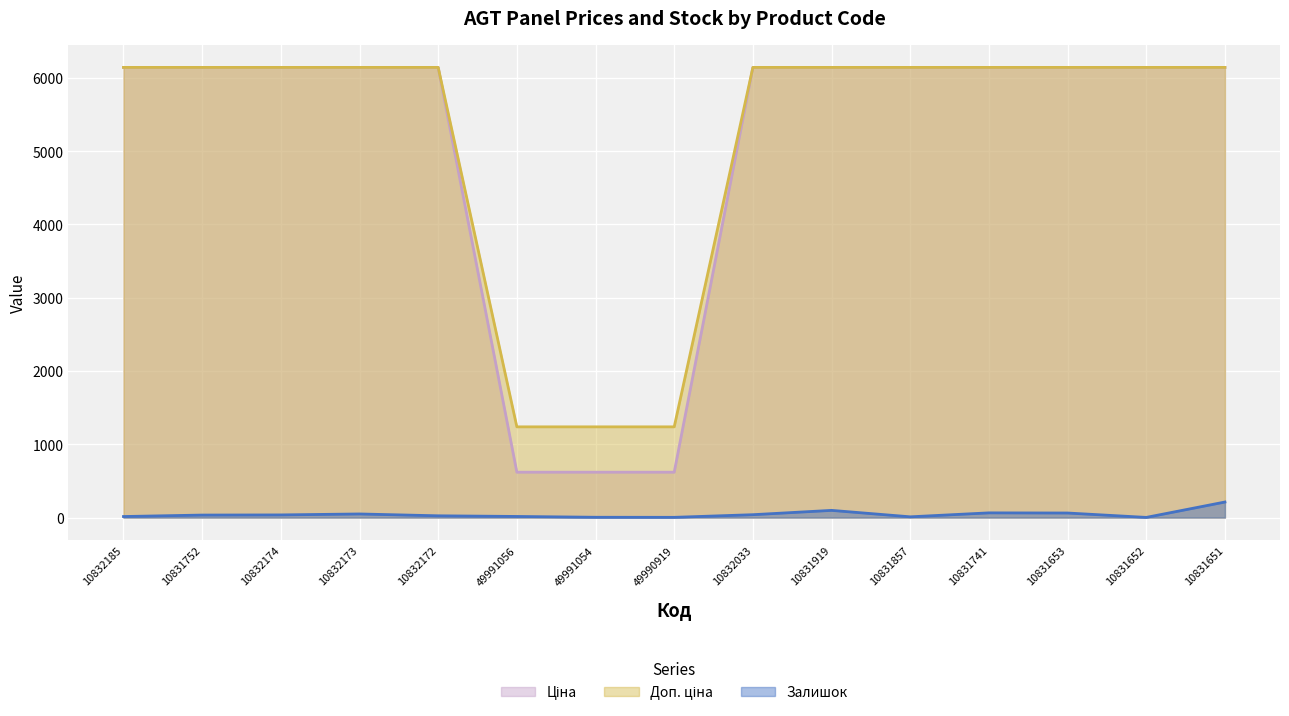

Reading right to left, transcribe all the data shown in this chart.

Ціна: 6143.2	6143.2	6143.2	6143.2	6143.2	6143.2	6143.2	618.9	618.9	618.9	6143.2	6143.2	6143.2	6143.2	6143.2
Доп. ціна: 6143.2	6143.2	6143.2	6143.2	6143.2	6143.2	6143.2	1238.0	1238.0	1238.0	6143.2	6143.2	6143.2	6143.2	6143.2
Залишок: 212.0	2.0	62.0	64.0	10.0	98.0	39.0	3.0	4.0	15.0	24.0	49.0	36.0	34.0	14.0